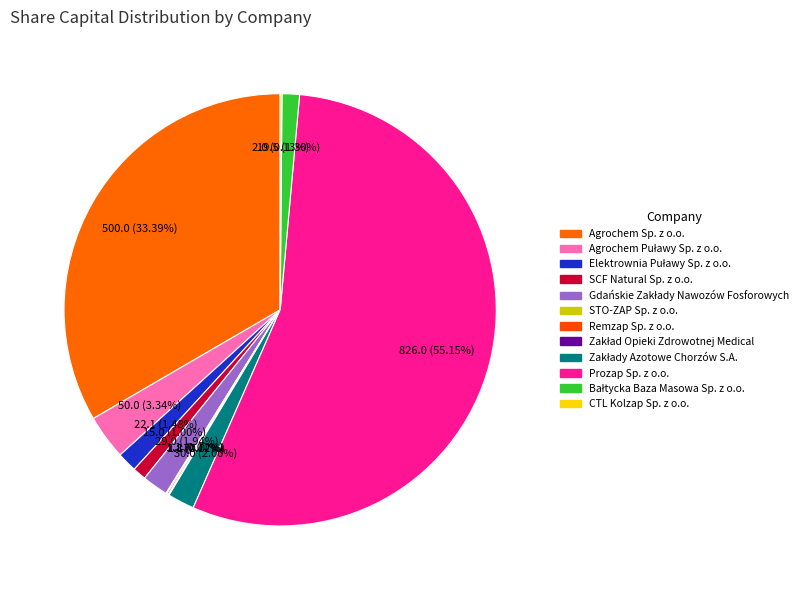

Is the sum of CTL Kolzap Sp. z o.o. and SCF Natural Sp. z o.o. greater than half?

No